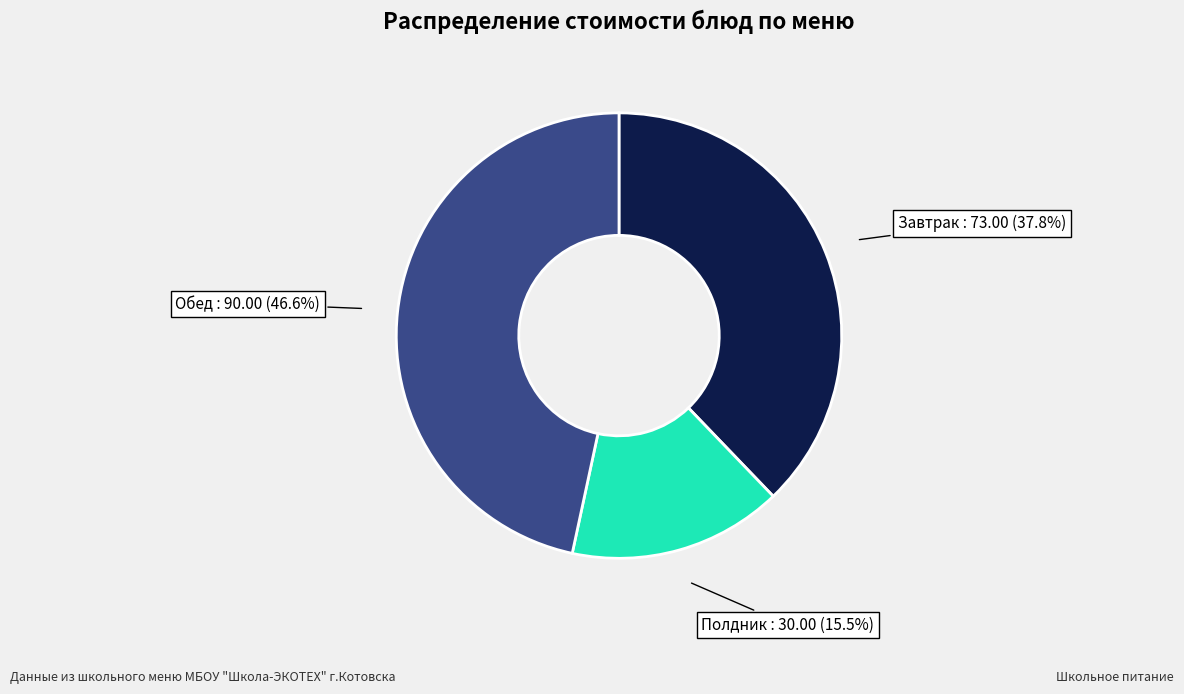

How many segments does this pie chart have?

3